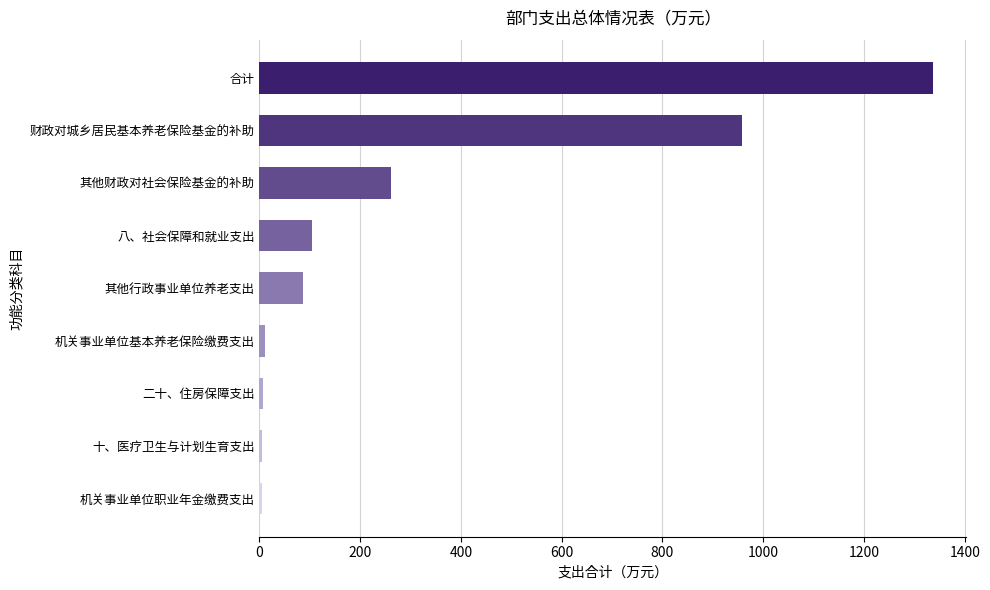

True or false: the data shows 958.5 at 财政对城乡居民基本养老保险基金的补助.

True